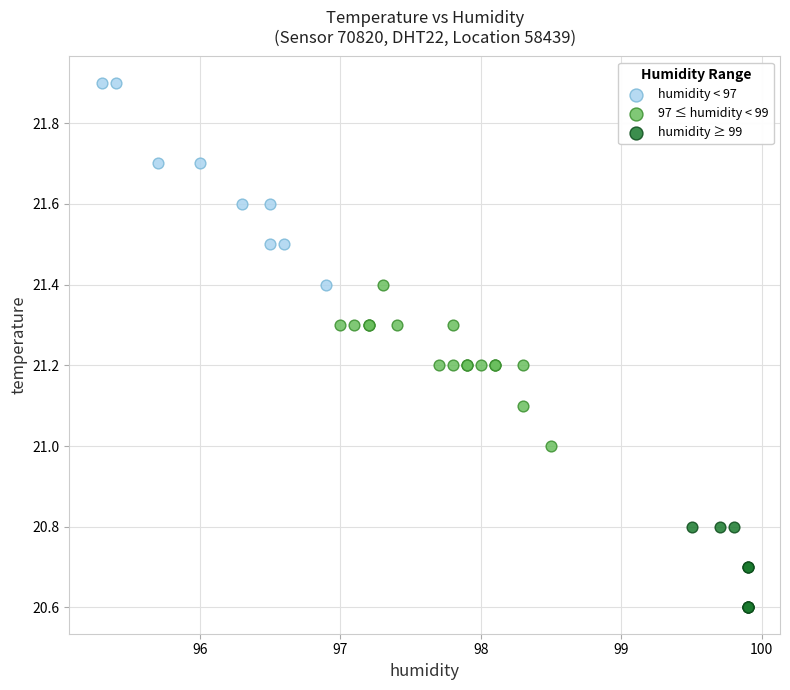

Which series reaches the minimum Y coordinate?

humidity ≥ 99